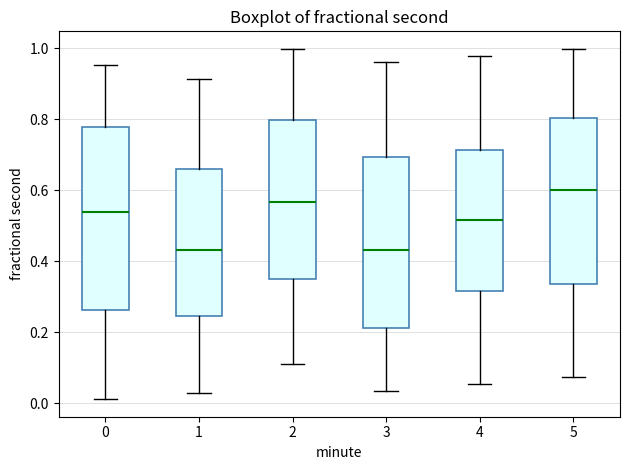

Reading left to right, transcribe this box plot: for each box, give where its median line is, the range the box spans, and where its two whiskers end, as read against the y-axis. The values are not printed on the chart, so give them approximately, as read against the axis.

0: median 0.54, box 0.26 to 0.78, whiskers 0.02 to 0.96
1: median 0.44, box 0.24 to 0.66, whiskers 0.02 to 0.92
2: median 0.56, box 0.34 to 0.80, whiskers 0.10 to 1.00
3: median 0.44, box 0.22 to 0.70, whiskers 0.04 to 0.96
4: median 0.52, box 0.32 to 0.72, whiskers 0.06 to 0.98
5: median 0.60, box 0.34 to 0.80, whiskers 0.08 to 1.00